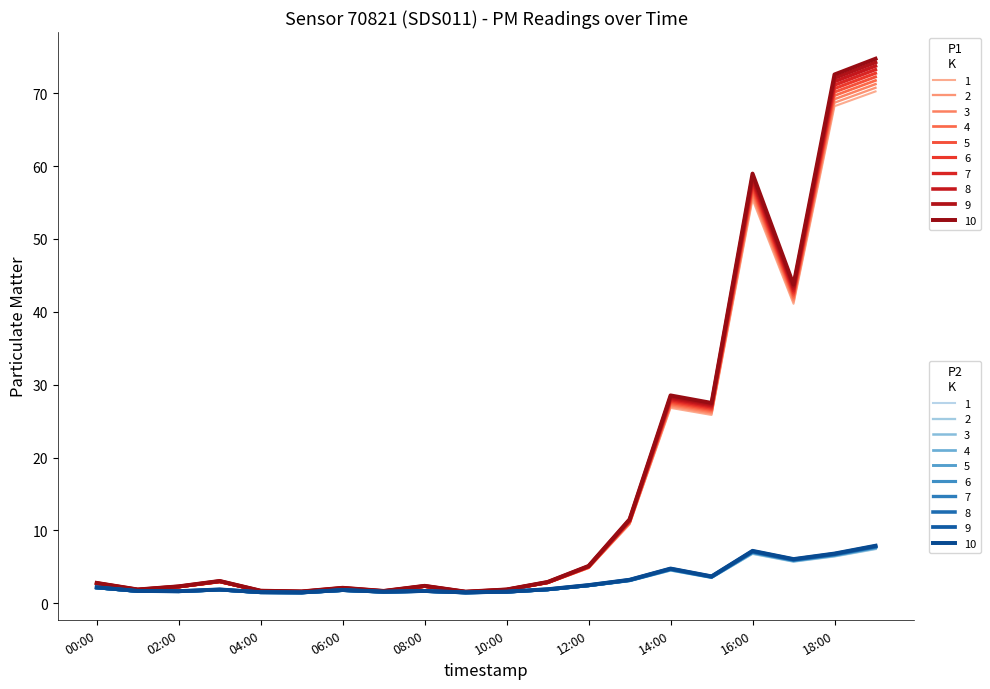

How many lines are shown in the chart?

20